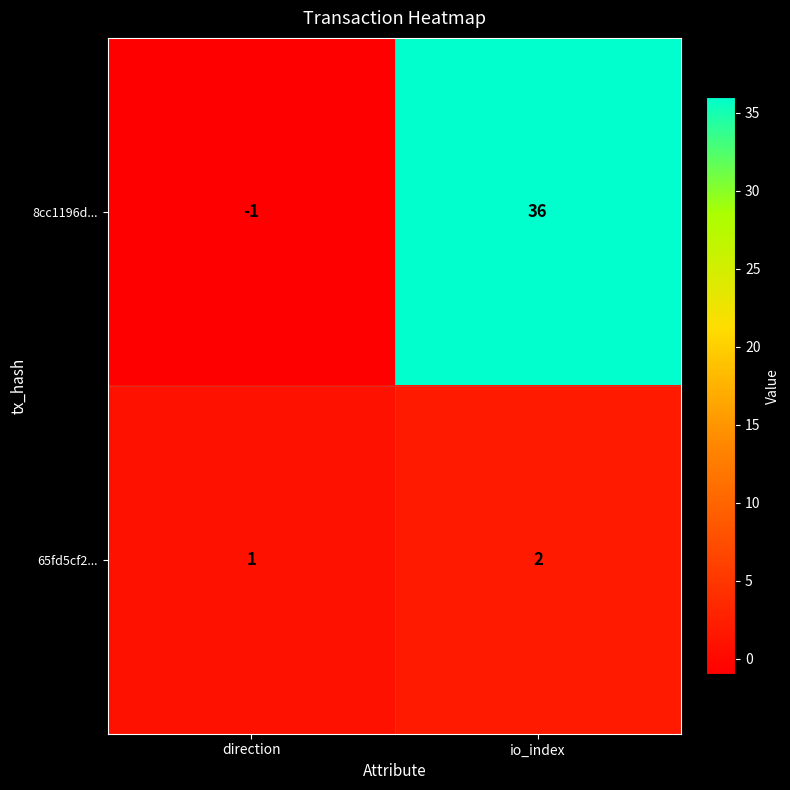

Where is 65fd5cf2... nearest to the value 1?

direction